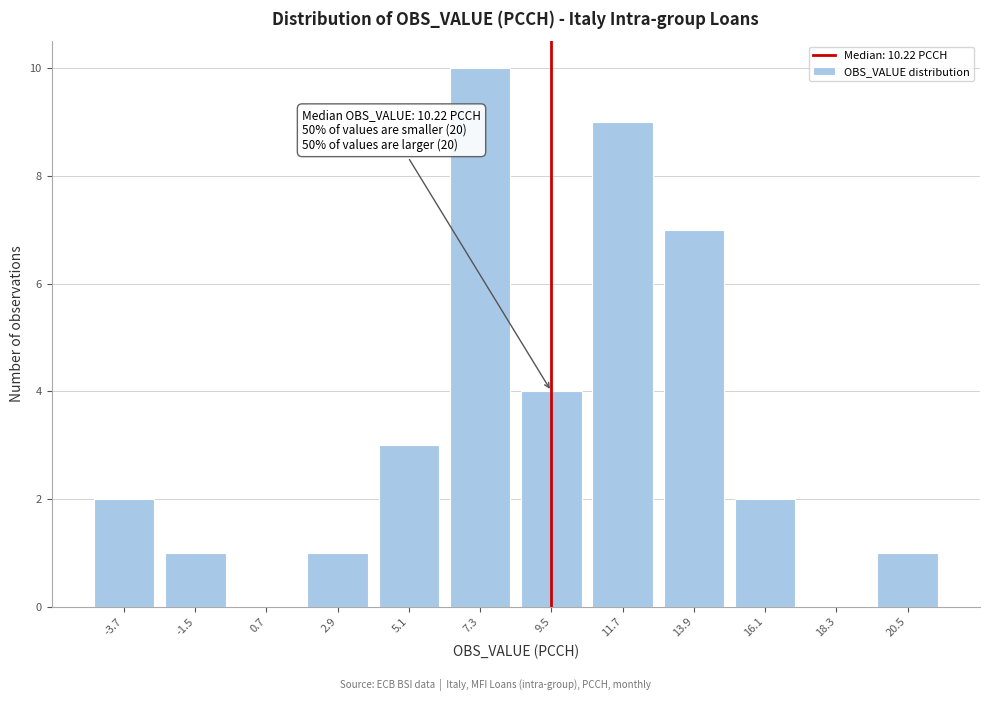

Reading right to left, extract all data points from this chart.

20.5=1	18.3=0	16.1=2	13.9=7	11.7=9	9.5=4	7.3=10	5.1=3	2.9=1	0.7=0	-1.5=1	-3.7=2